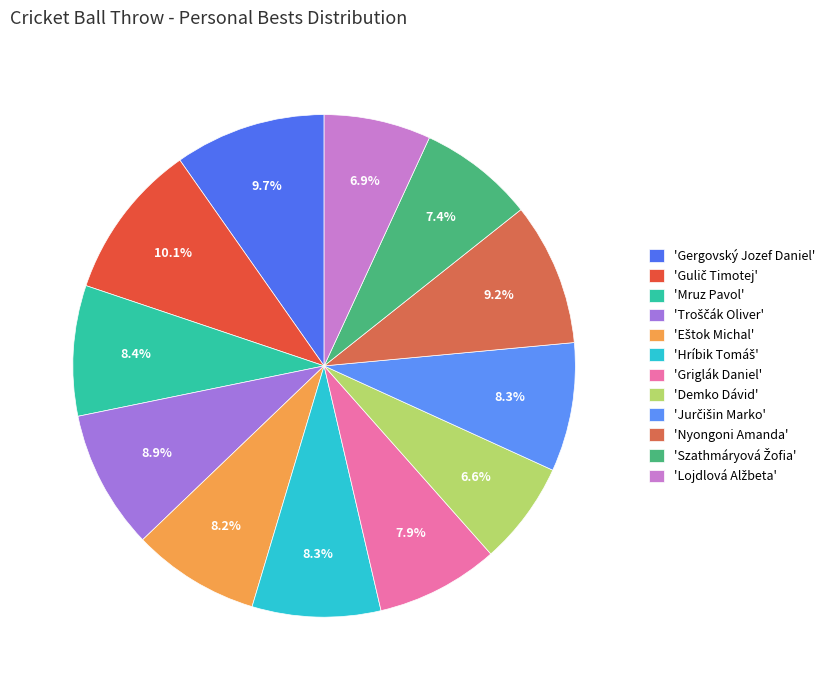

To the nearest percent, what is the average slice percentage?

8%